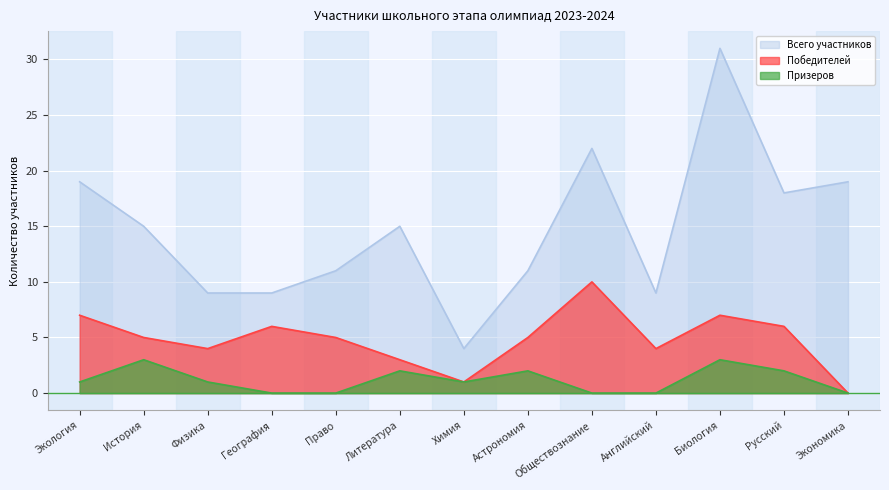

Between География and Литература, which is larger?

Литература